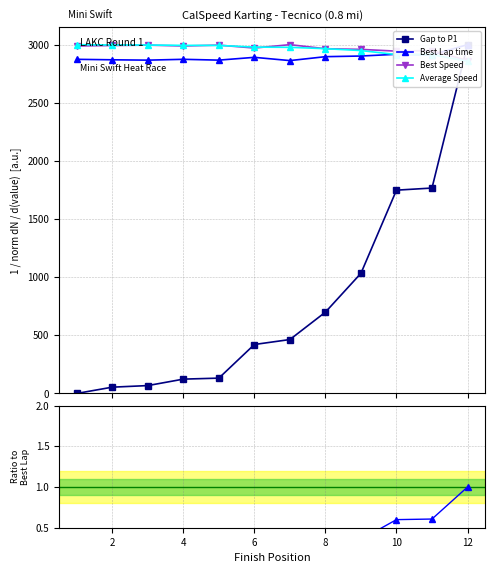

How many data points does each series have?

12